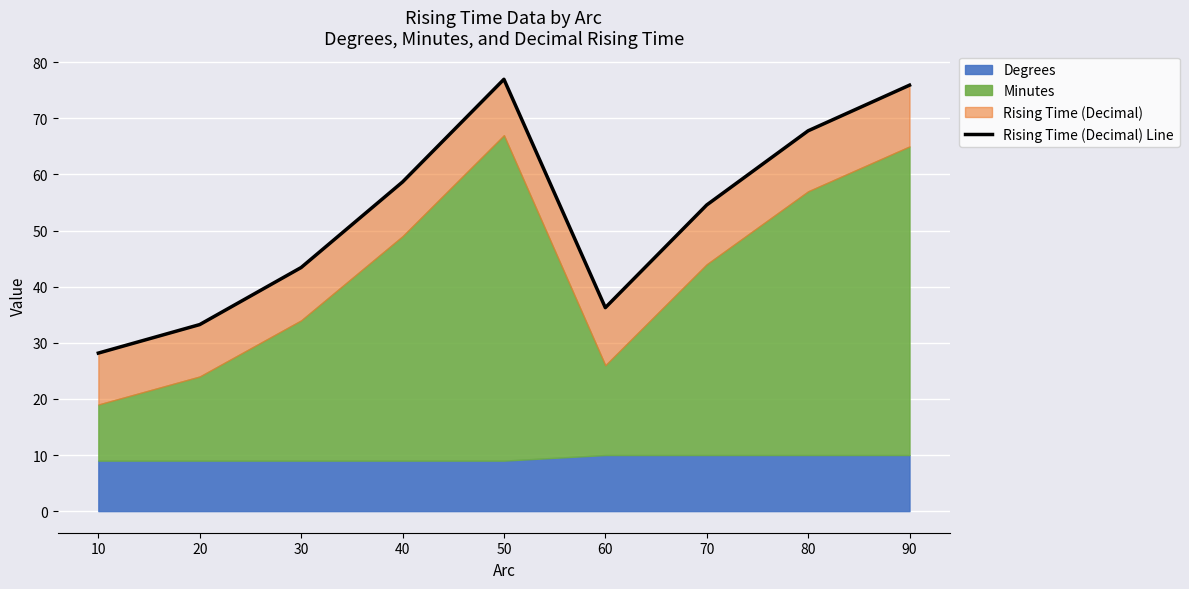

Which label corresponds to the smallest value in the chart?

10